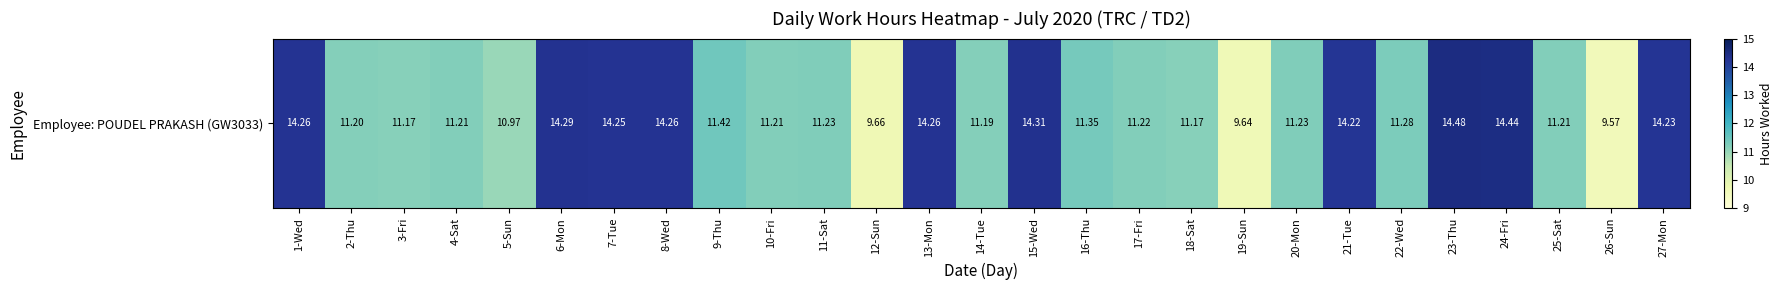

Which category has the lowest value across all series?

26-Sun